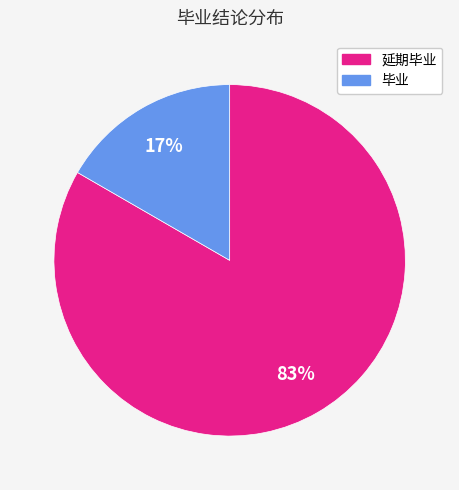

To the nearest percent, what percentage of the pie is 延期毕业?

83%